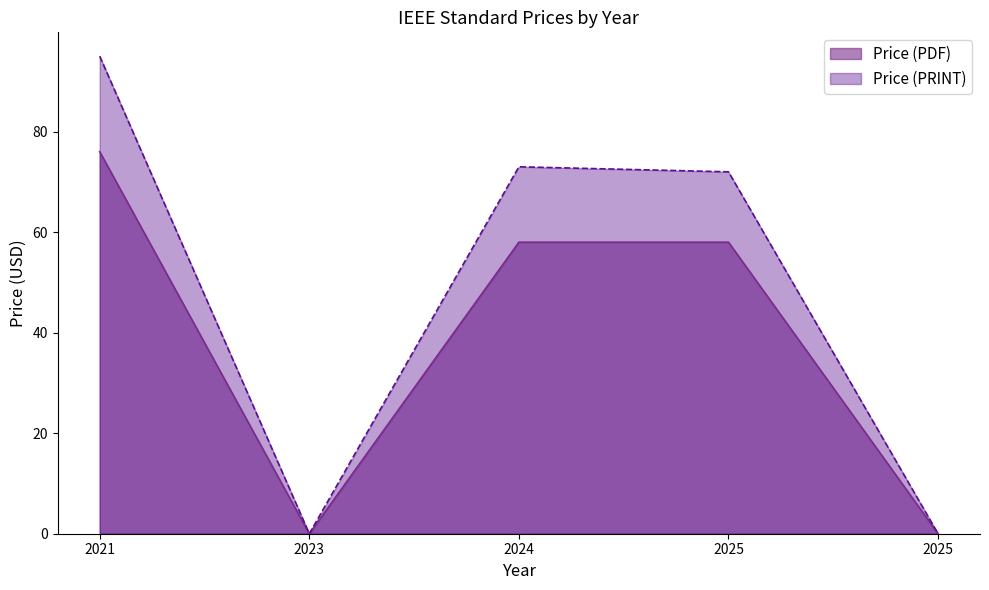

How many data points does each series have?

5